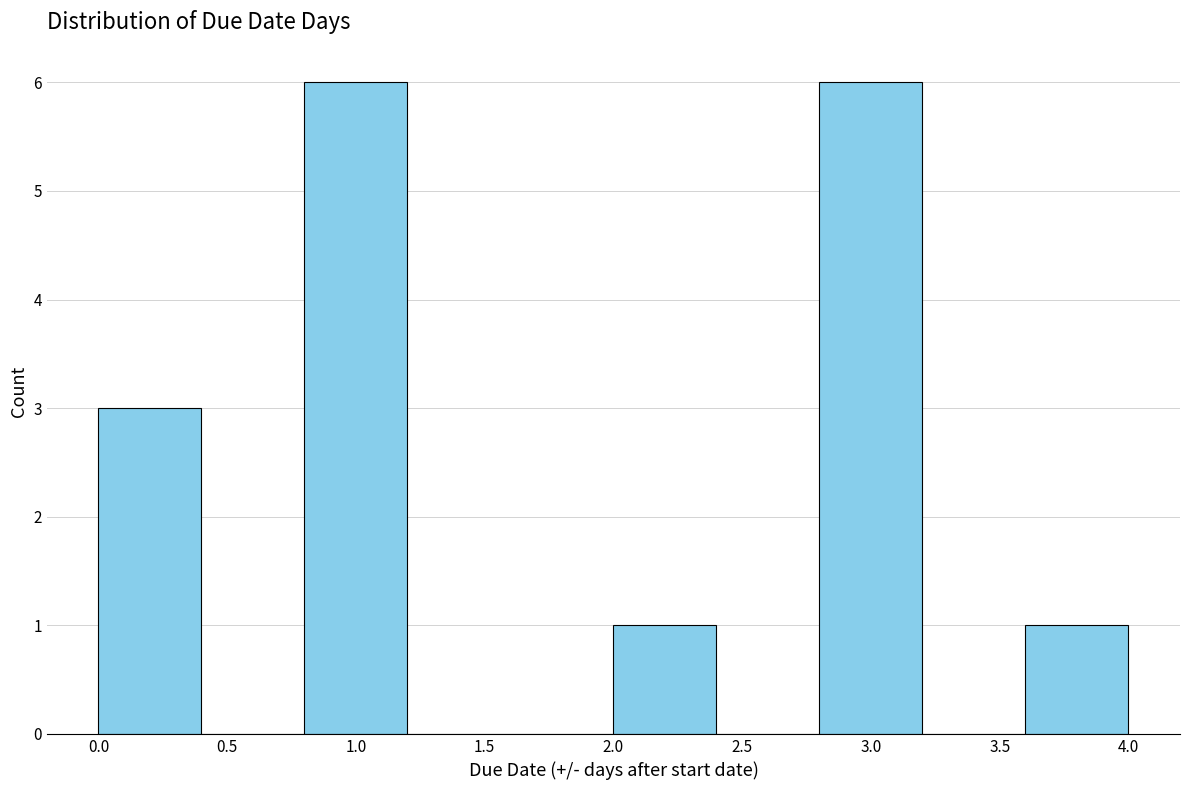

Reading left to right, transcribe this chart: for each bar, give the range it covers on the x-axis and its height. The values are not printed on the chart, so give them approximately, as read against the axis.

0.0 to 0.4: 3
0.4 to 0.8: 0
0.8 to 1.2: 6
1.2 to 1.6: 0
1.6 to 2.0: 0
2.0 to 2.4: 1
2.4 to 2.8: 0
2.8 to 3.2: 6
3.2 to 3.6: 0
3.6 to 4.0: 1